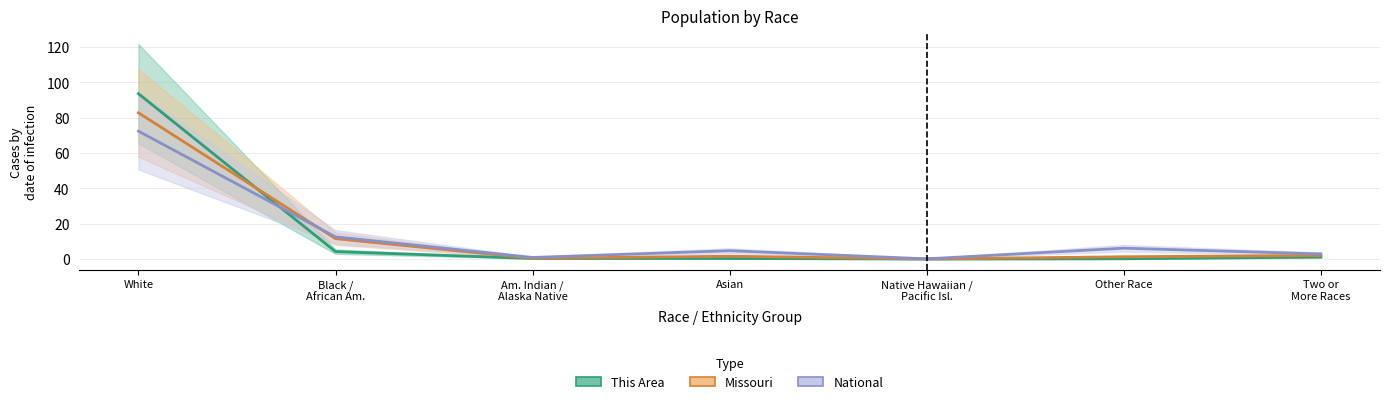

Reading left to right, what are all the values shown in this chart?

This Area: 93.6	4.2	0.4	0.4	0.0	0.2	1.2
Missouri: 82.8	11.6	0.5	1.6	0.1	1.3	2.1
National: 72.4	12.6	0.9	4.8	0.2	6.2	2.9